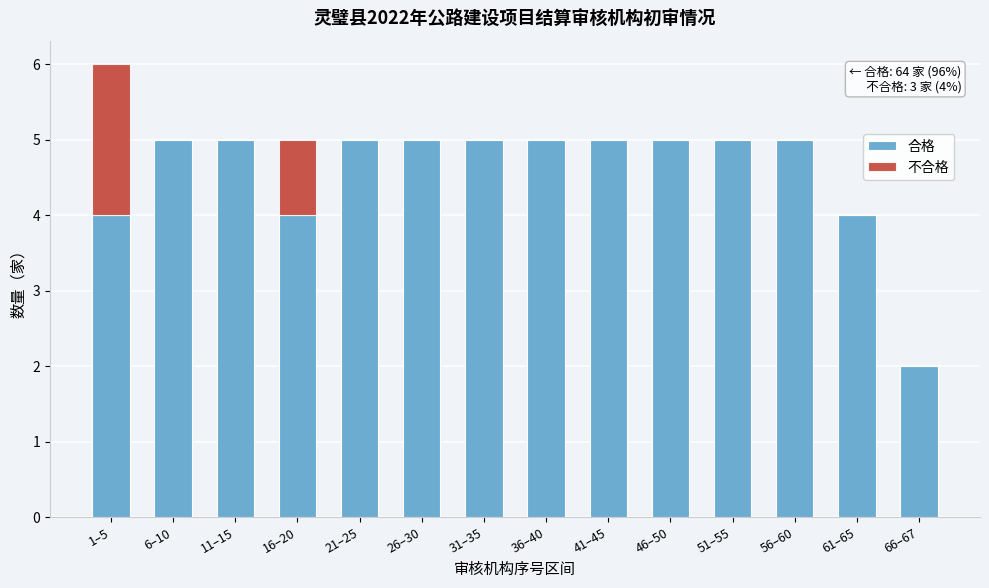

Reading left to right, what are the values for 合格?

1–5=4	6–10=5	11–15=5	16–20=4	21–25=5	26–30=5	31–35=5	36–40=5	41–45=5	46–50=5	51–55=5	56–60=5	61–65=4	66–67=2